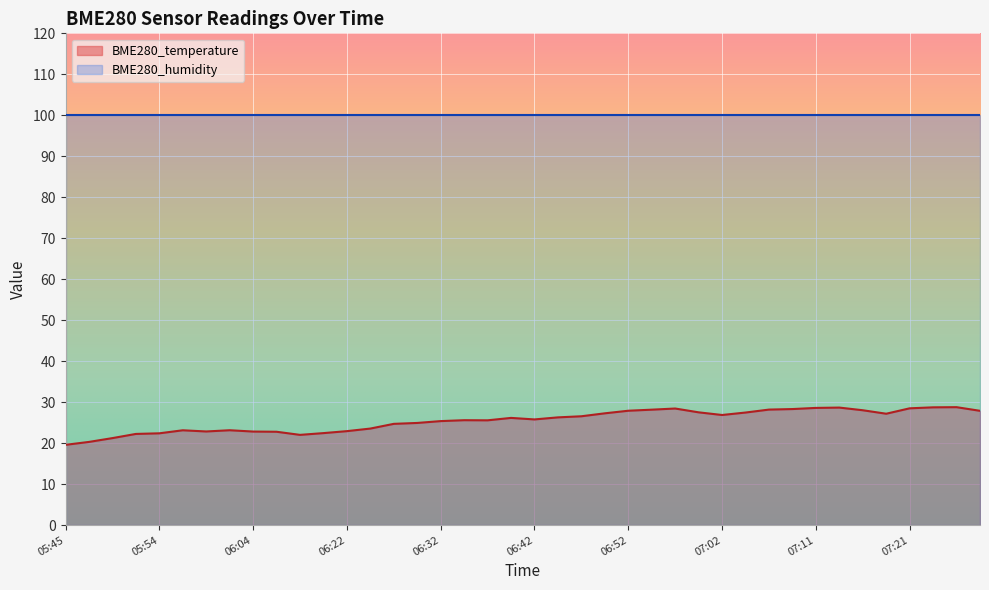

How many series are shown in this chart?

2